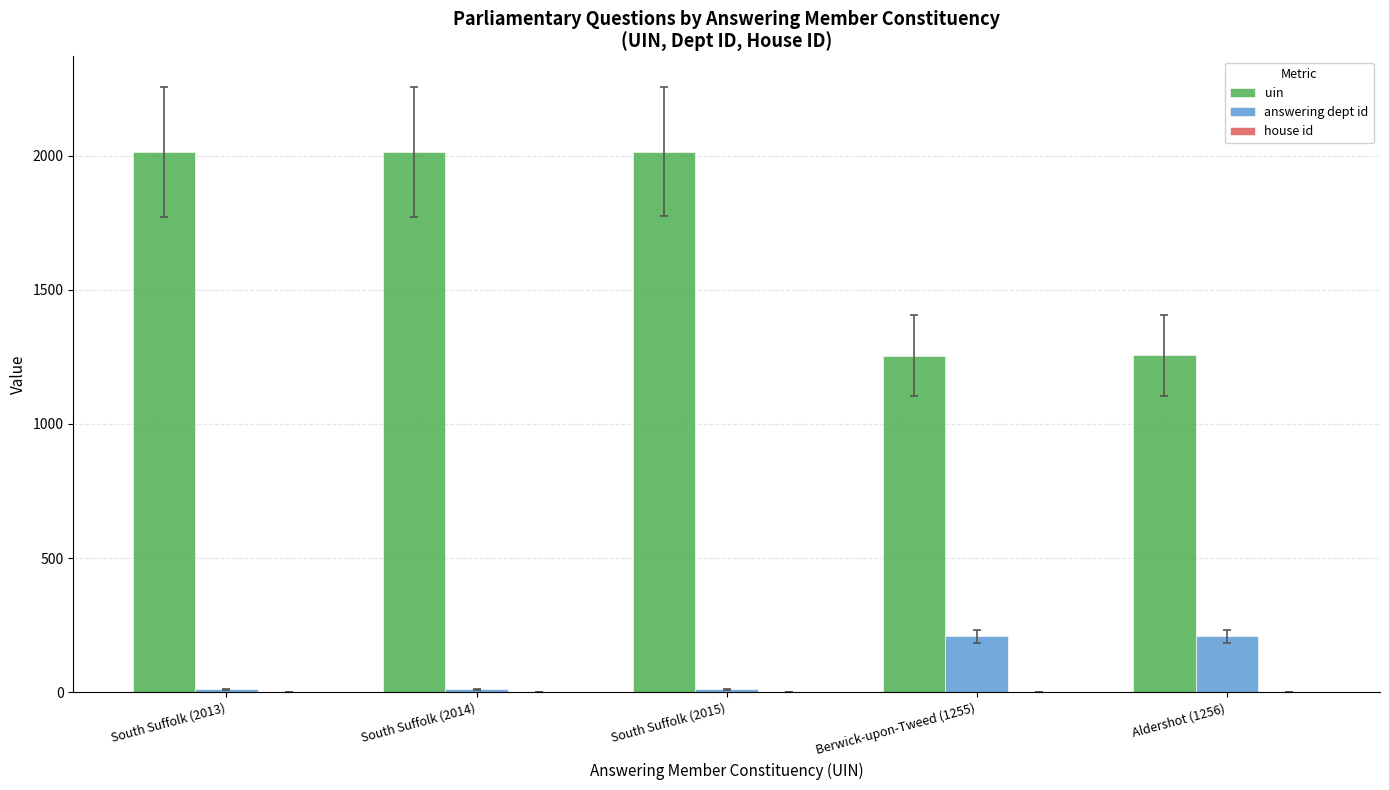

Is the value of uin at South Suffolk (2014) greater than the value of answering dept id at South Suffolk (2013)?

Yes